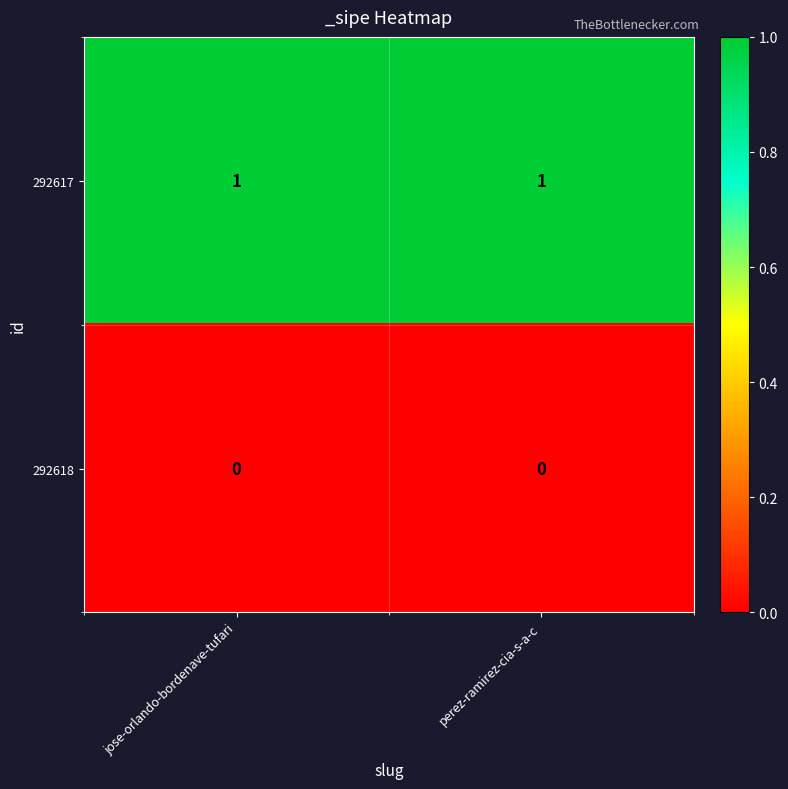

True or false: 292617 has a value of 1 at perez-ramirez-cia-s-a-c.

True